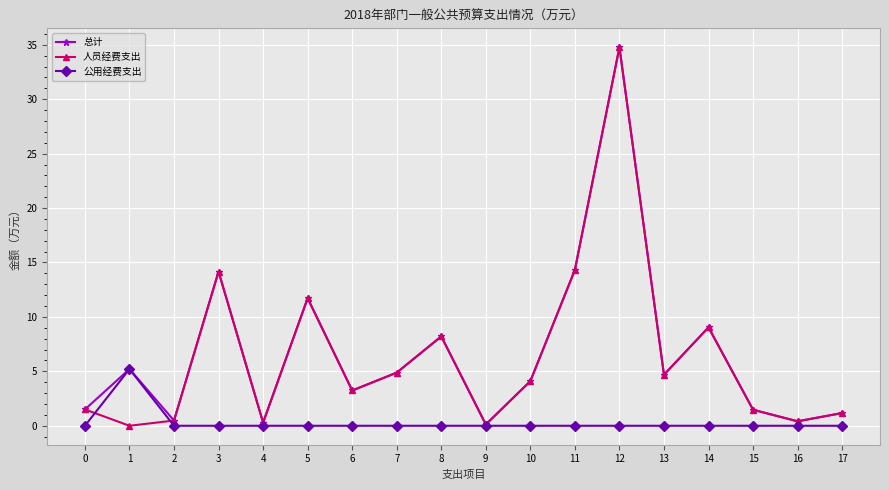

What is the difference between the highest and lowest values at 5?

11.7